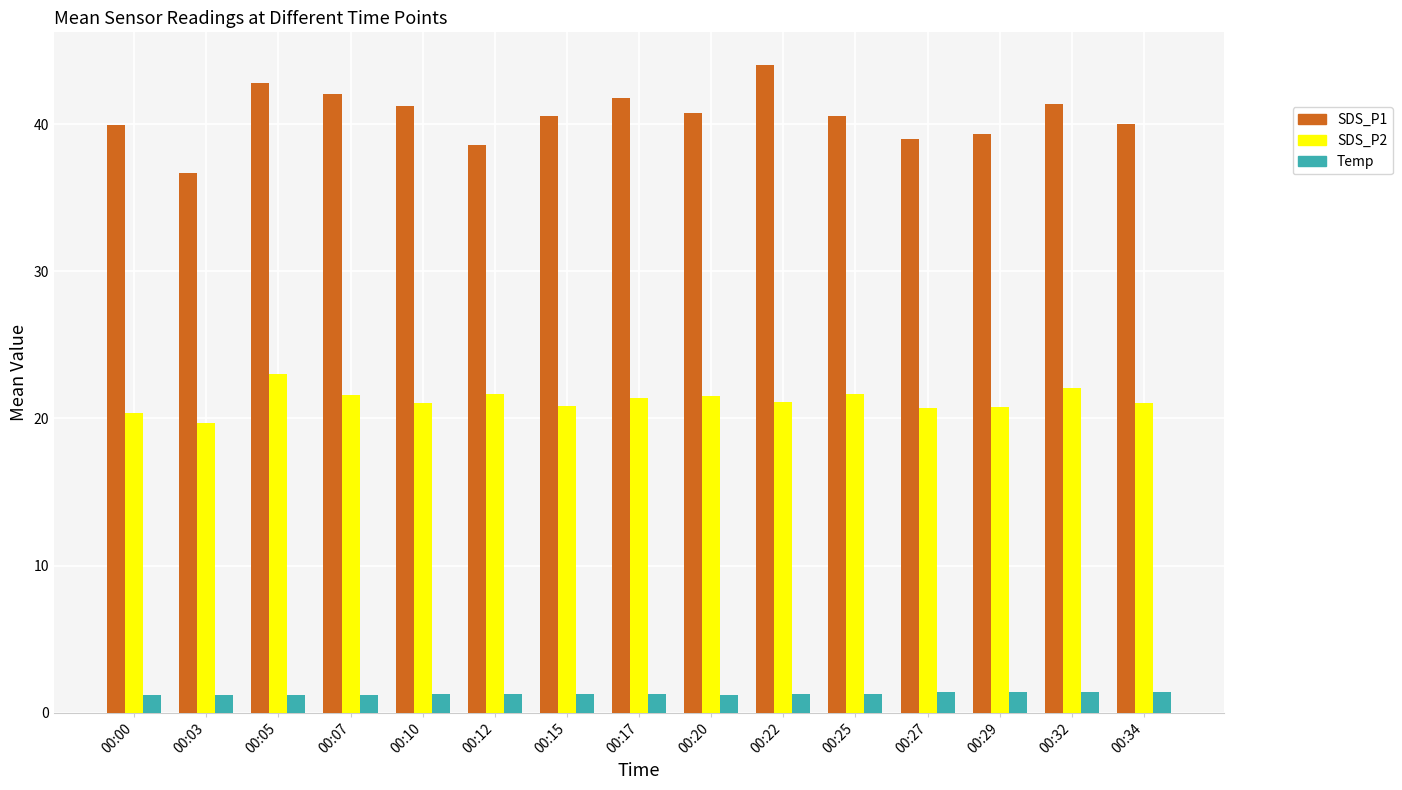

Which series has the largest total across all categories?

SDS_P1